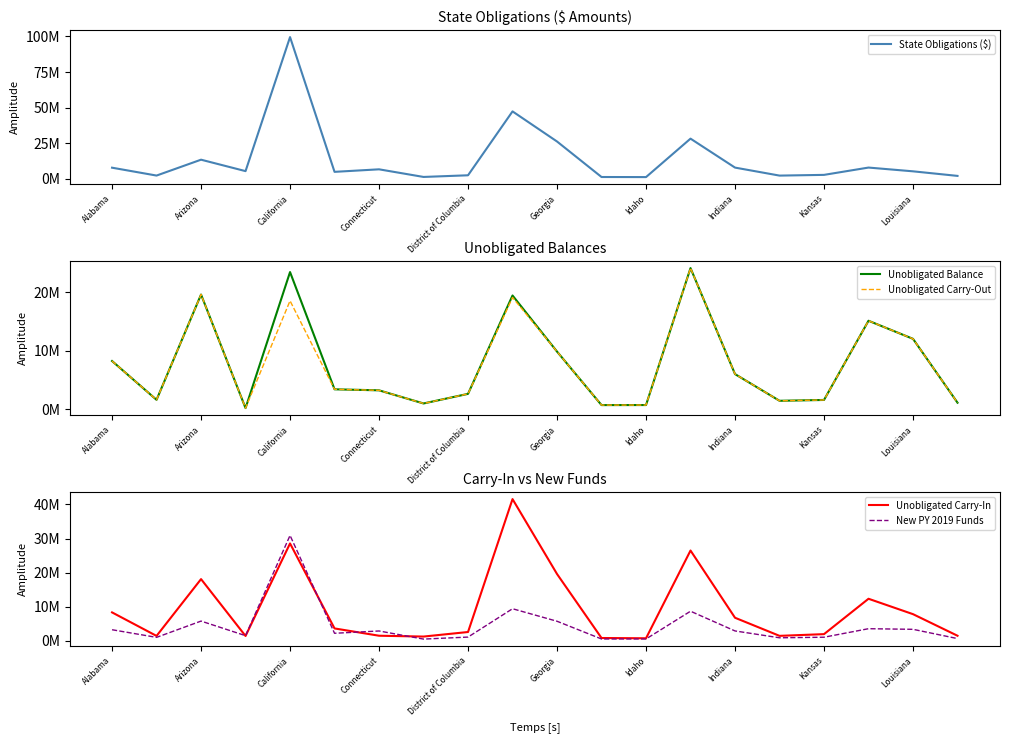

Which series has the largest range (max minus min)?

State Obligations ($)